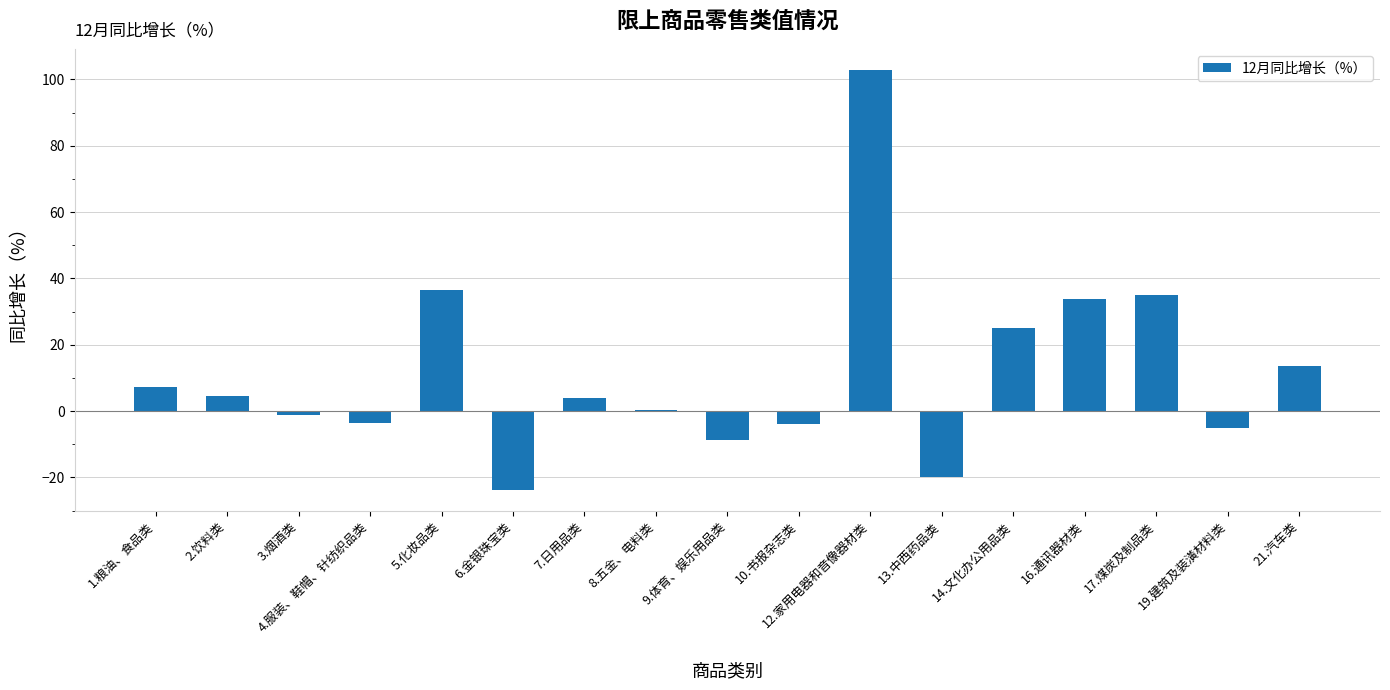

What is the maximum value shown in the chart?

102.9